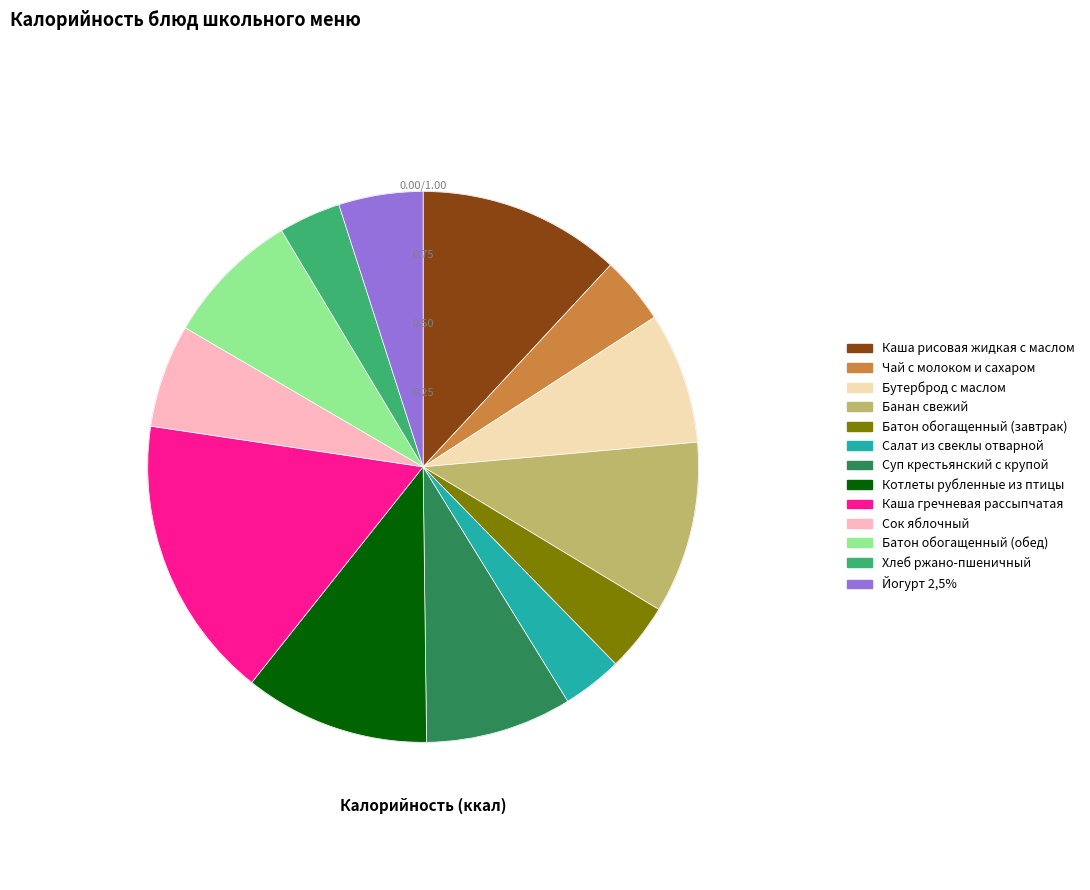

What is the largest slice in the pie chart?

Каша гречневая рассыпчатая